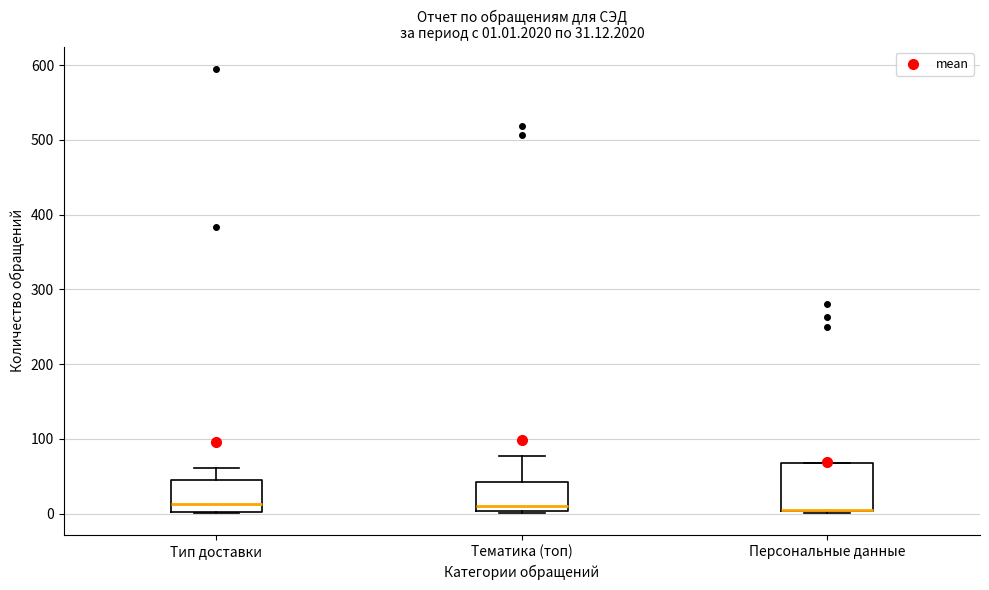

Which box is the tallest, from its lower edge to its upper edge?

Персональные данные